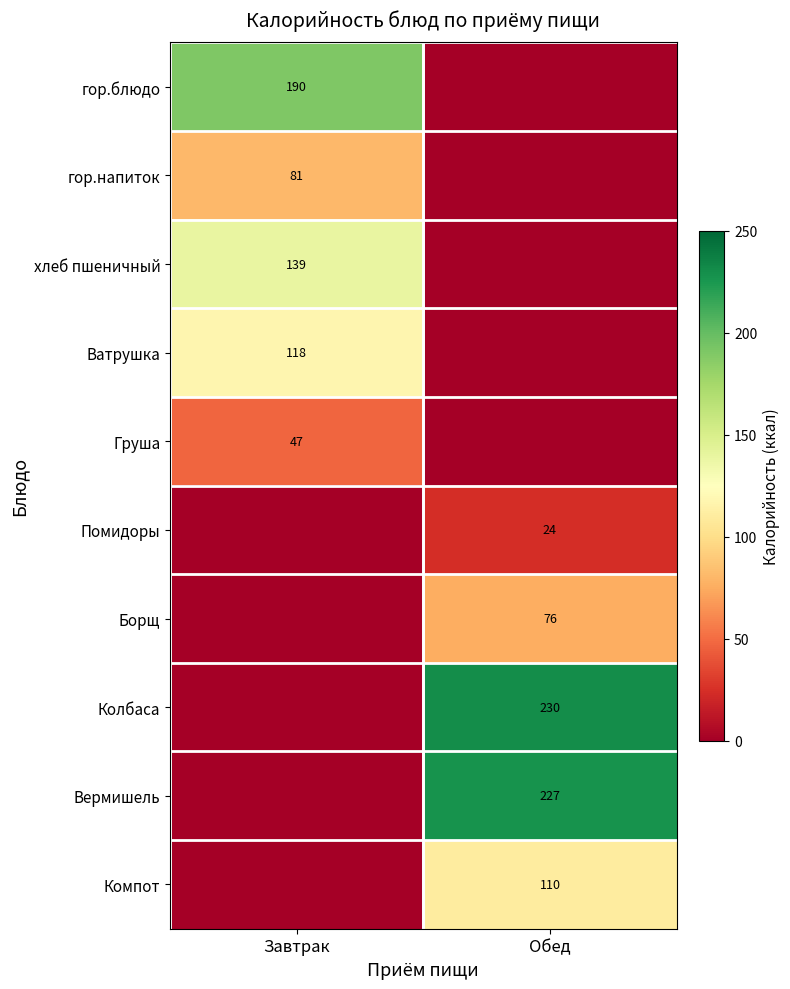

The value of гор.напиток at Завтрак is 81. True or false?

True